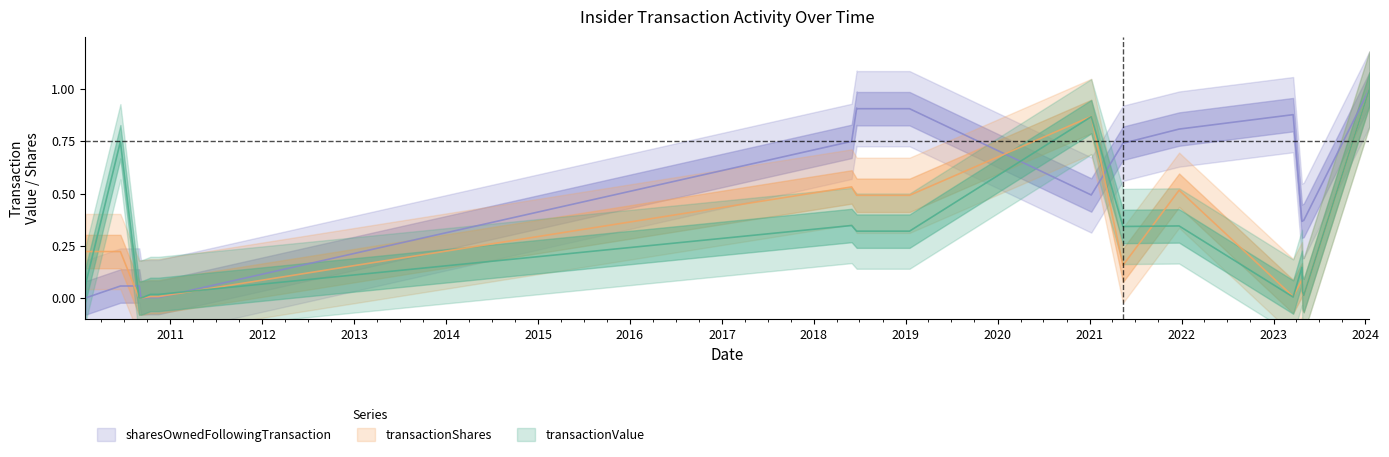

List the labels in order of sharesOwnedFollowingTransaction value, smallest first.

2010-01-29, 2010-09-07, 2010-09-14, 2010-09-16, 2010-10-14, 2010-10-18, 2010-11-15, 2010-06-17, 2010-08-30, 2010-08-31, 2023-04-24, 2023-04-26, 2023-05-01, 2021-01-07, 2021-05-13, 2018-05-31, 2021-12-22, 2023-03-20, 2018-06-21, 2019-01-16, 2018-06-20, 2024-01-17